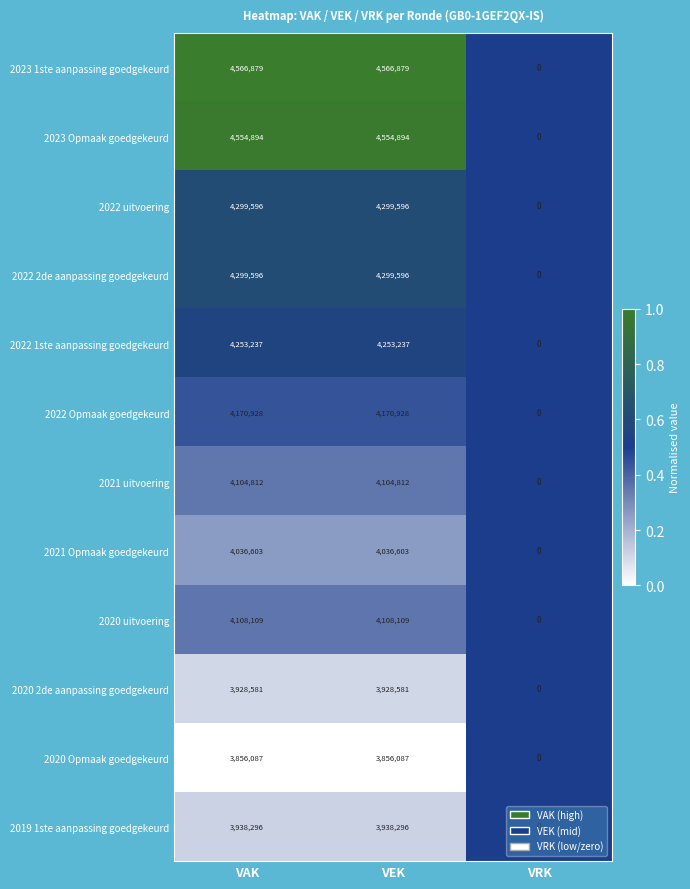

How many distinct data groups are displayed?

12